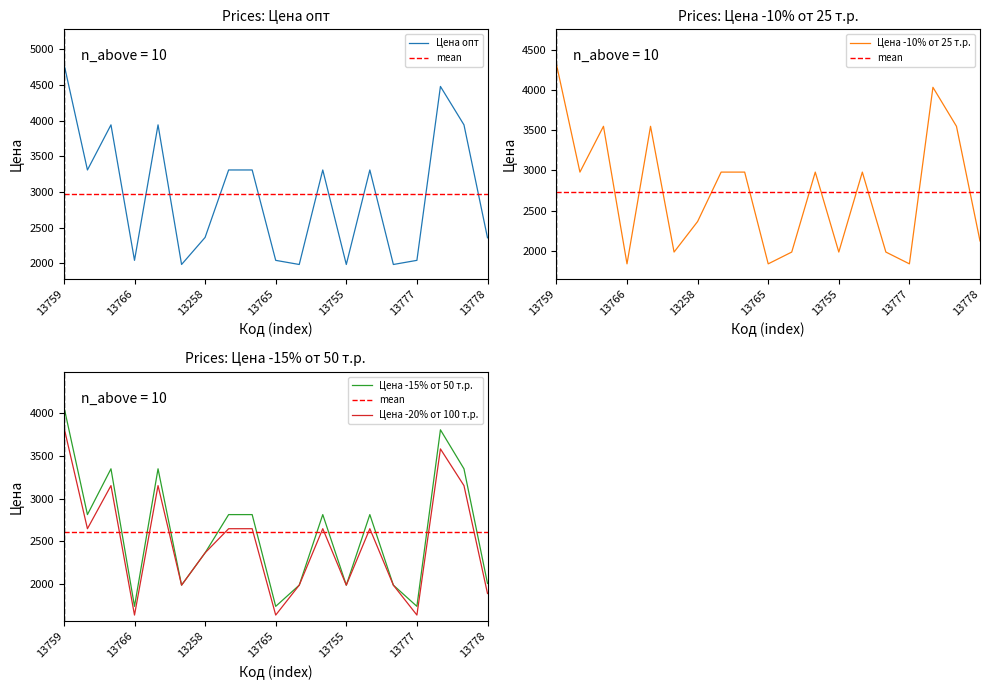

What is the value of the Цена -20% от 100 т.р. point at the 7th from the left?

2365.2